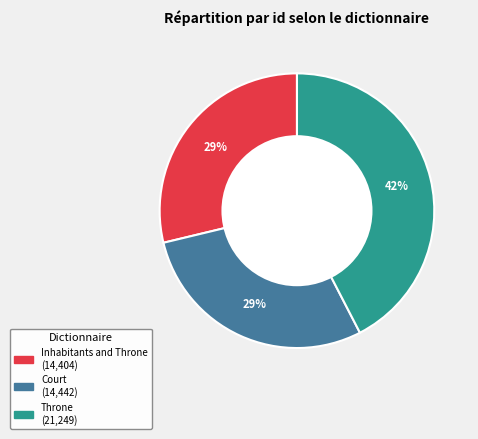

True or false: Inhabitants and Throne accounts for 42% of the total.

False